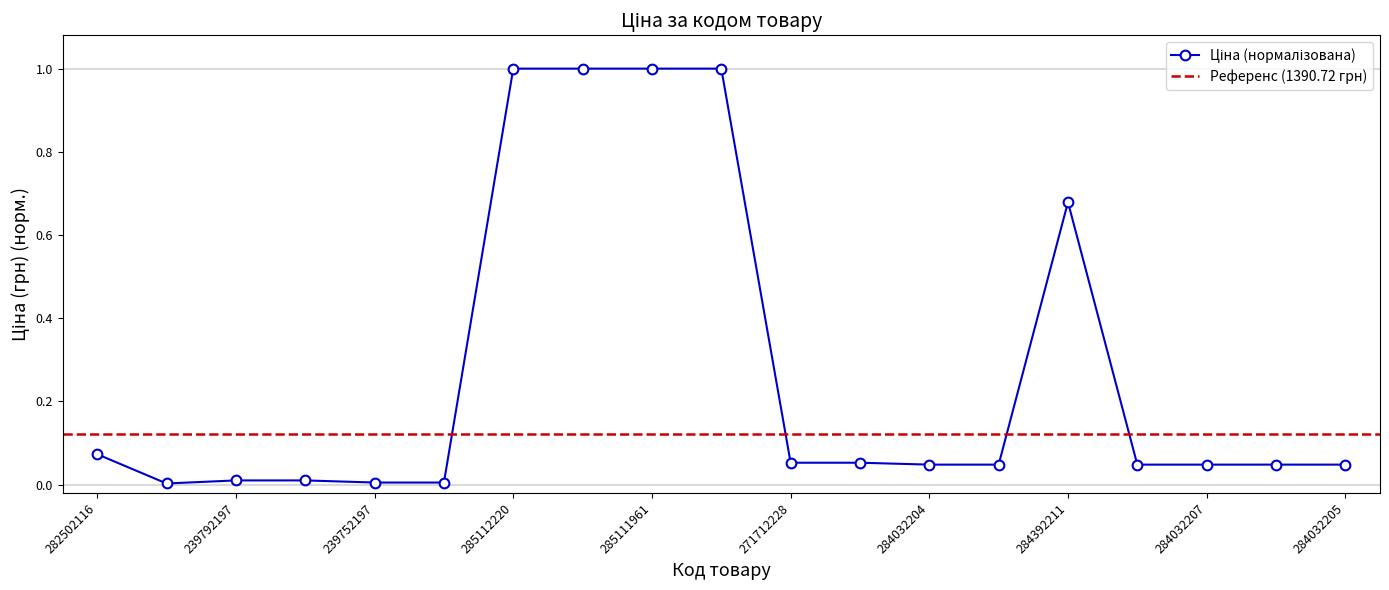

Reading left to right, what are all the values shown in this chart?

0.1	0.0	0.0	0.0	0.0	0.0	1.0	1.0	1.0	1.0	0.1	0.1	0.0	0.0	0.7	0.0	0.0	0.0	0.0